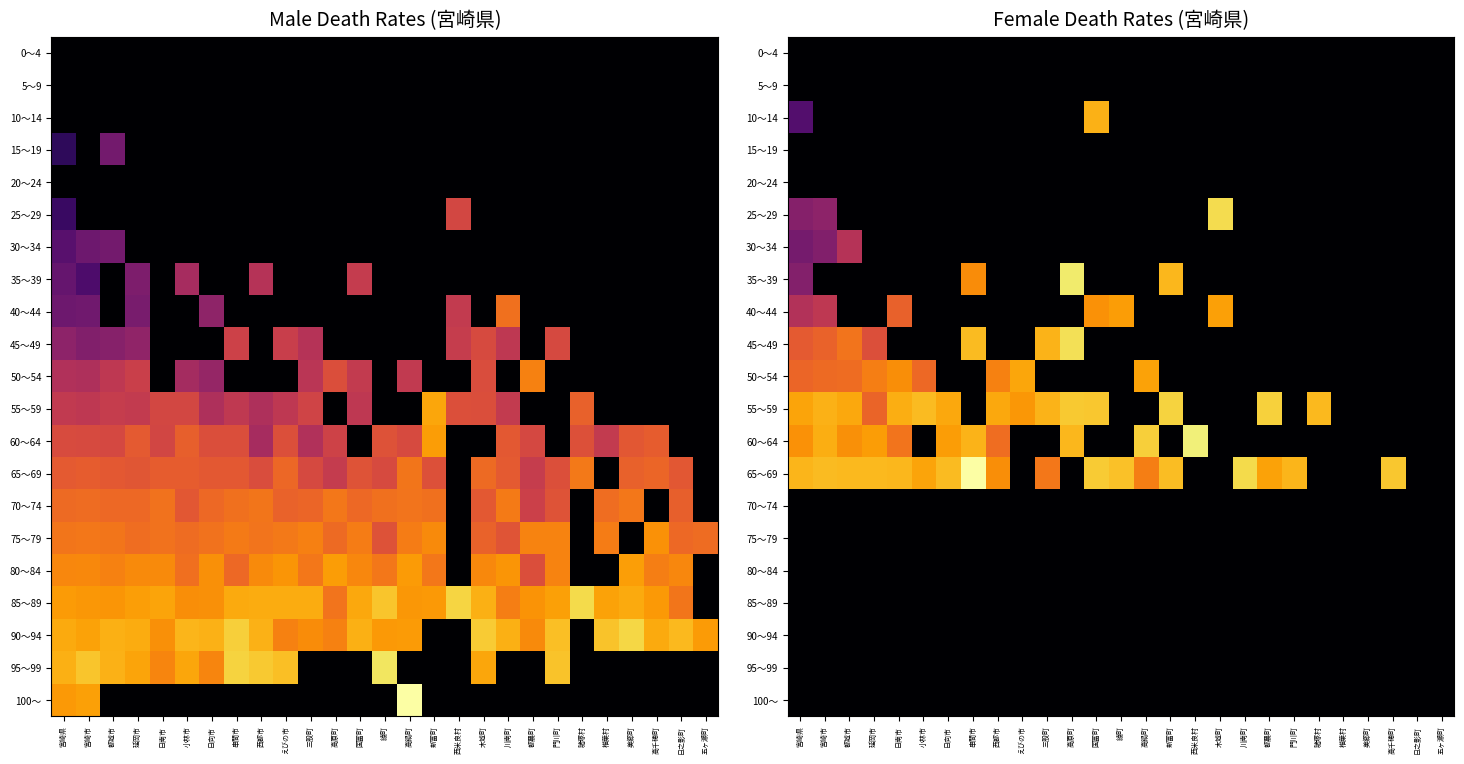

At which category is the sum across all series the highest?

宮崎県